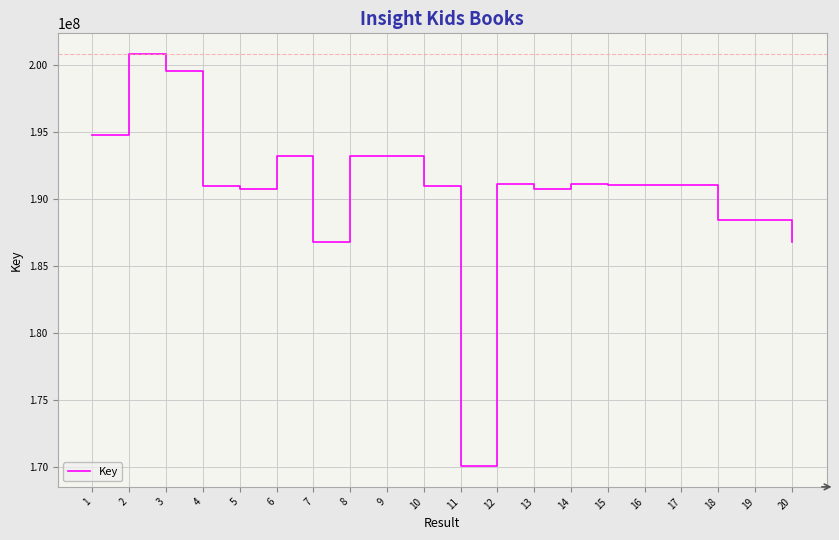

What is the sum of all values?

3813985300